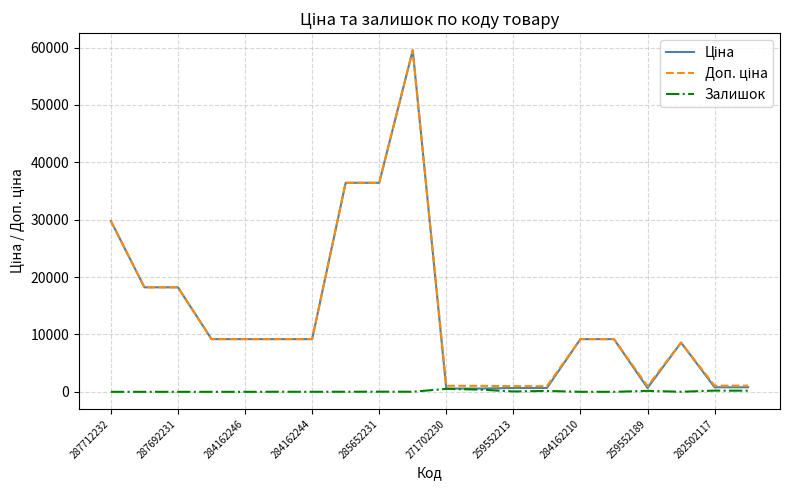

In Доп. ціна, how many points are lower than both neighbors (excluding endpoints)?

1